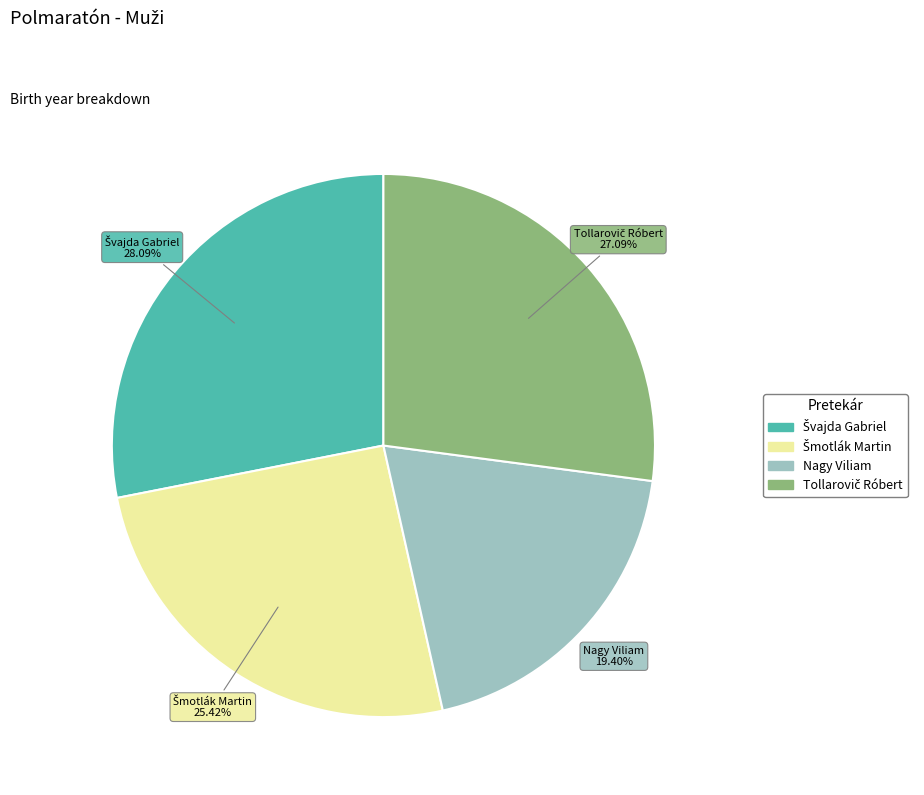

To the nearest percent, what is the difference between the largest and smallest slice percentages?

9%